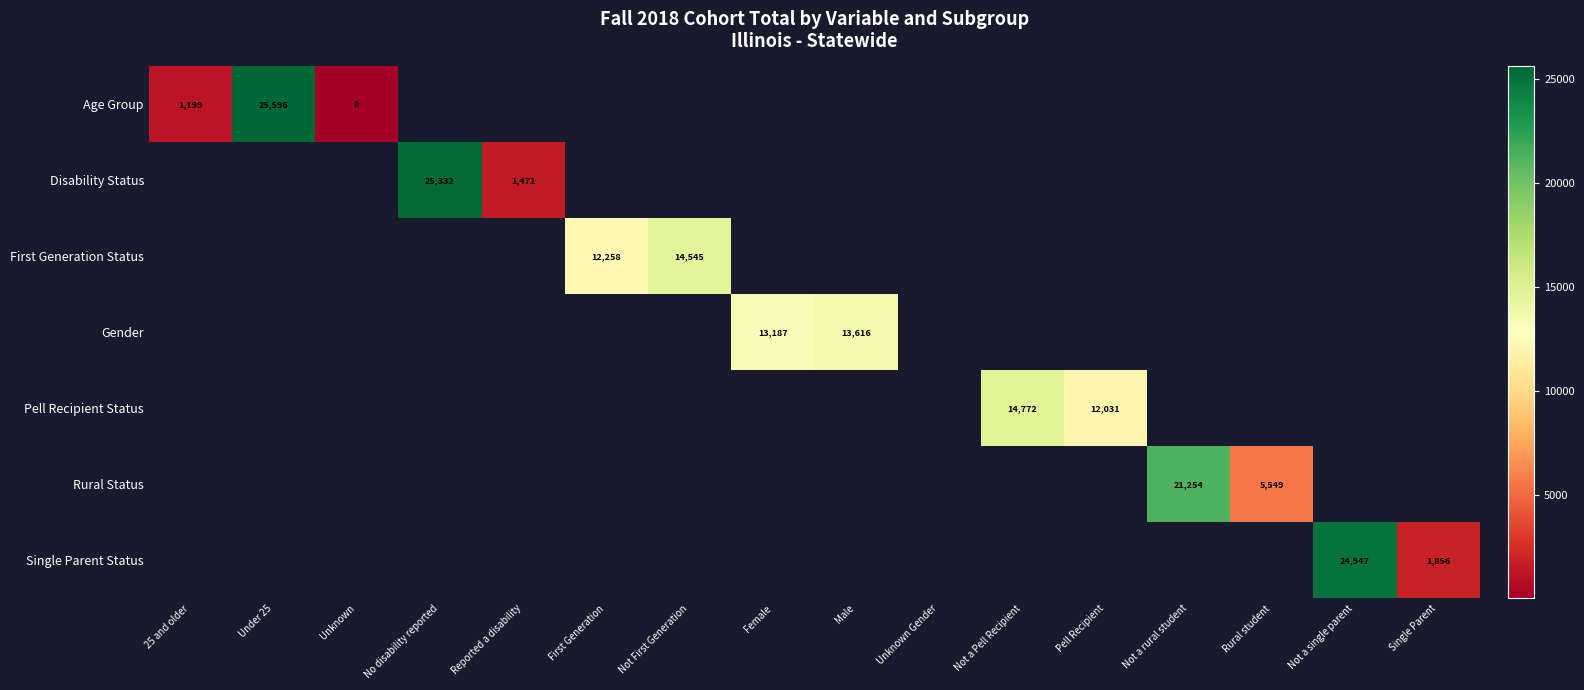

The value of Gender at Male is 13616. True or false?

True